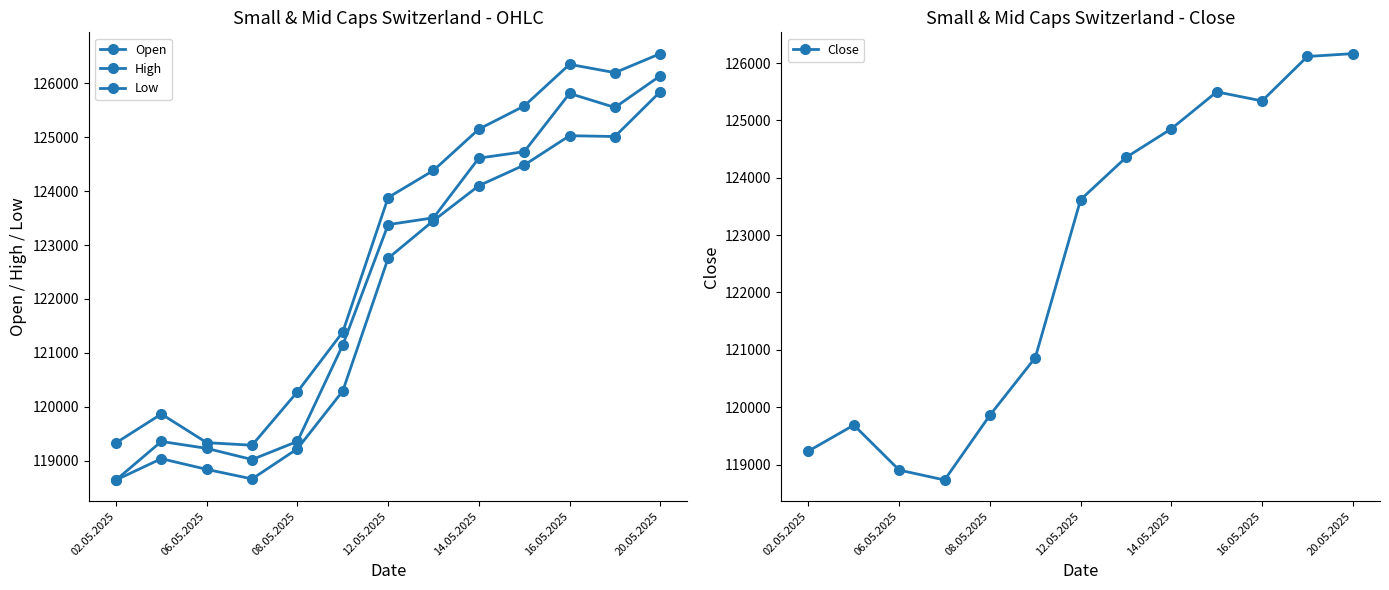

What is the lowest value of the Close series?

118731